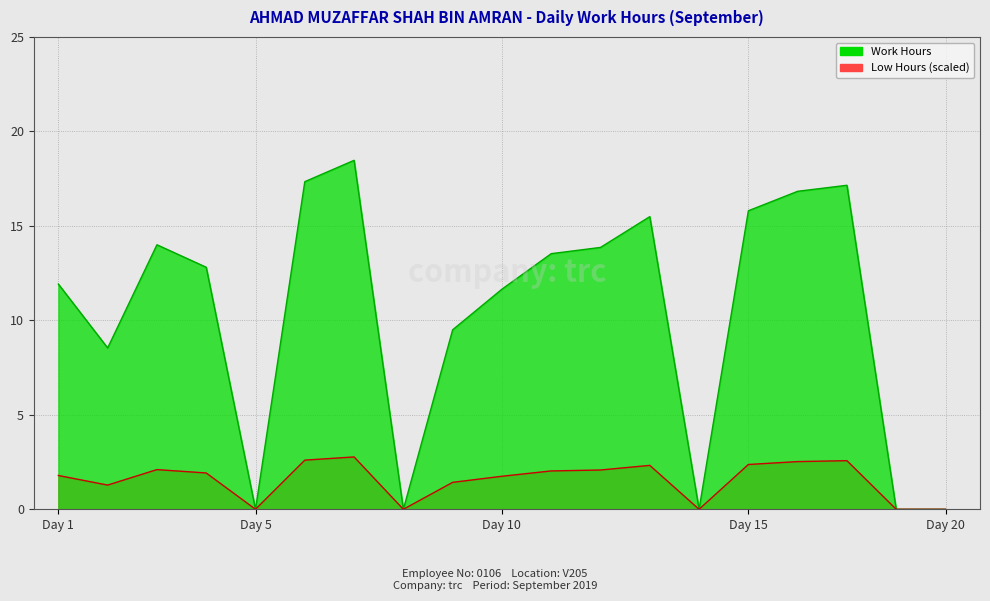

Reading left to right, what are all the values shown in this chart?

11.9	8.5	14.0	12.8	0.0	17.3	18.5	0.0	9.5	11.7	13.5	13.9	15.5	0.0	15.8	16.8	17.1	0.0	0.0